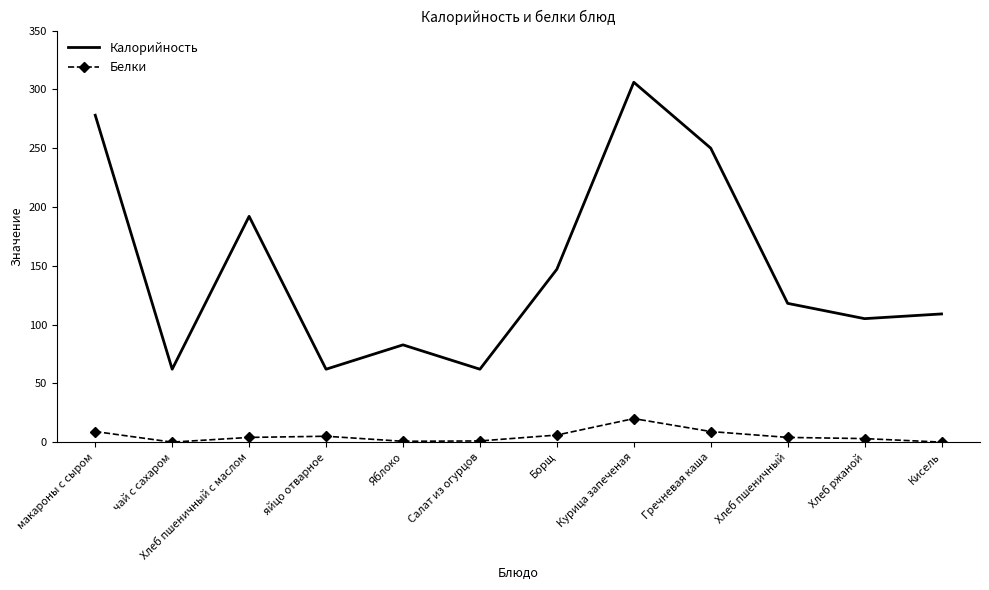

What is the difference between the second highest and second lowest values in the Калорийность series?

216.0